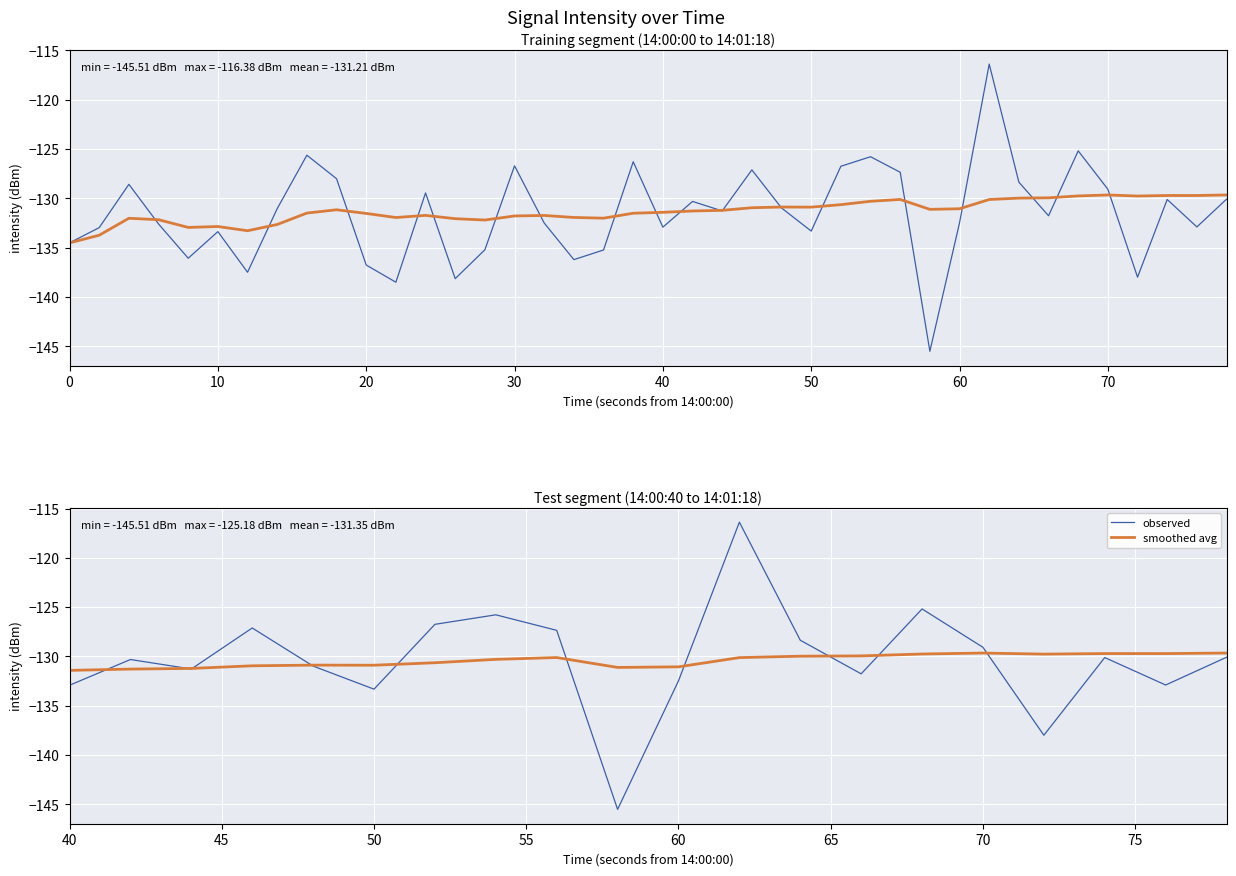

True or false: observed has a value of -129.1 at 70.

True